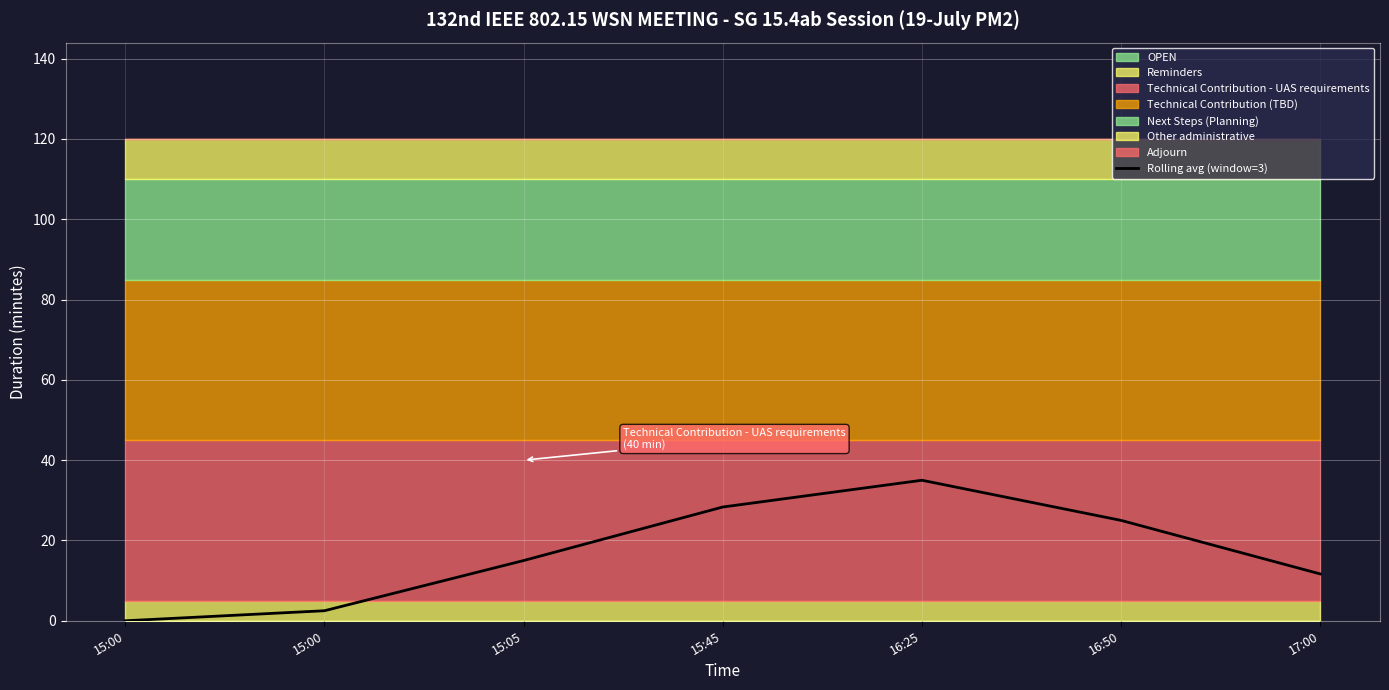

At which label is the value closest to 17?

15:05